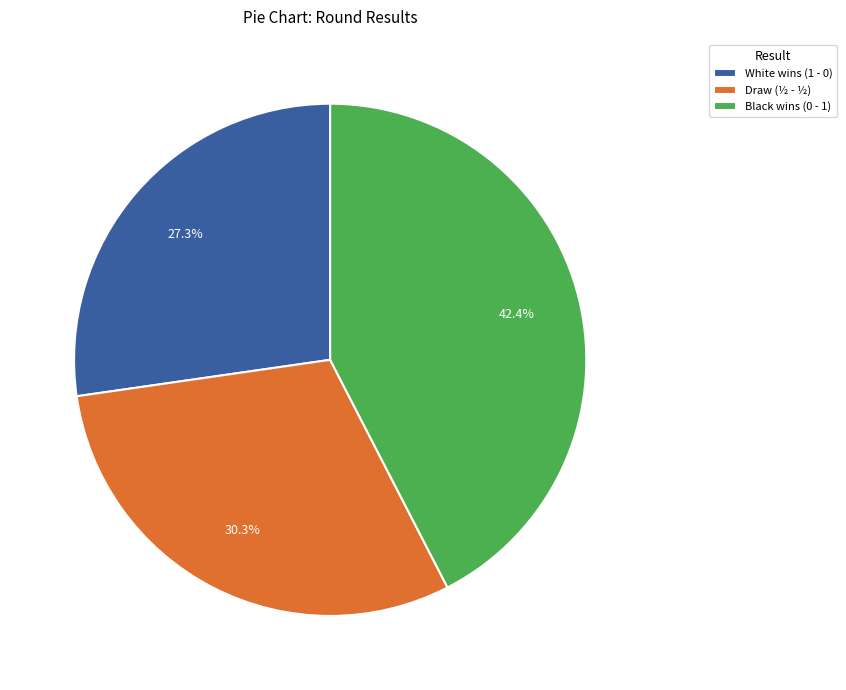

Does any single category account for the majority?

No